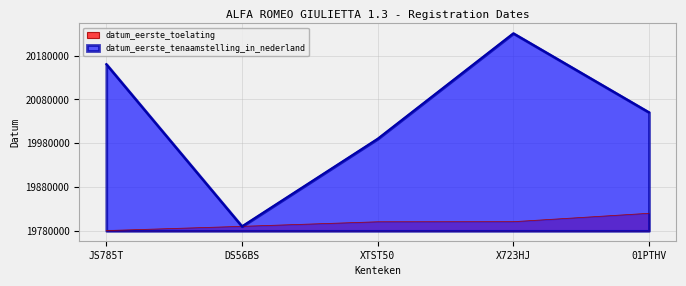

What is the difference between the maximum and minimum values in the datum_eerste_toelating series?

39497